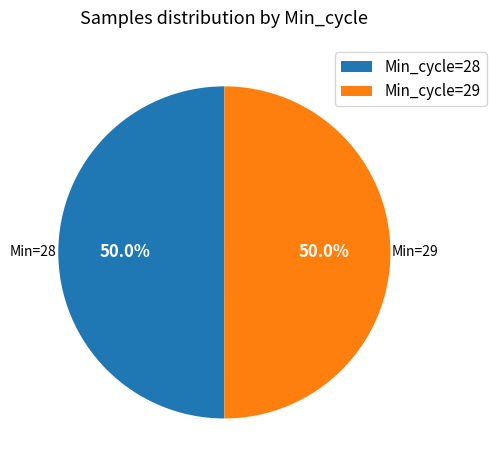

Do Min_cycle=29 and Min_cycle=28 together represent more than half of the pie?

Yes